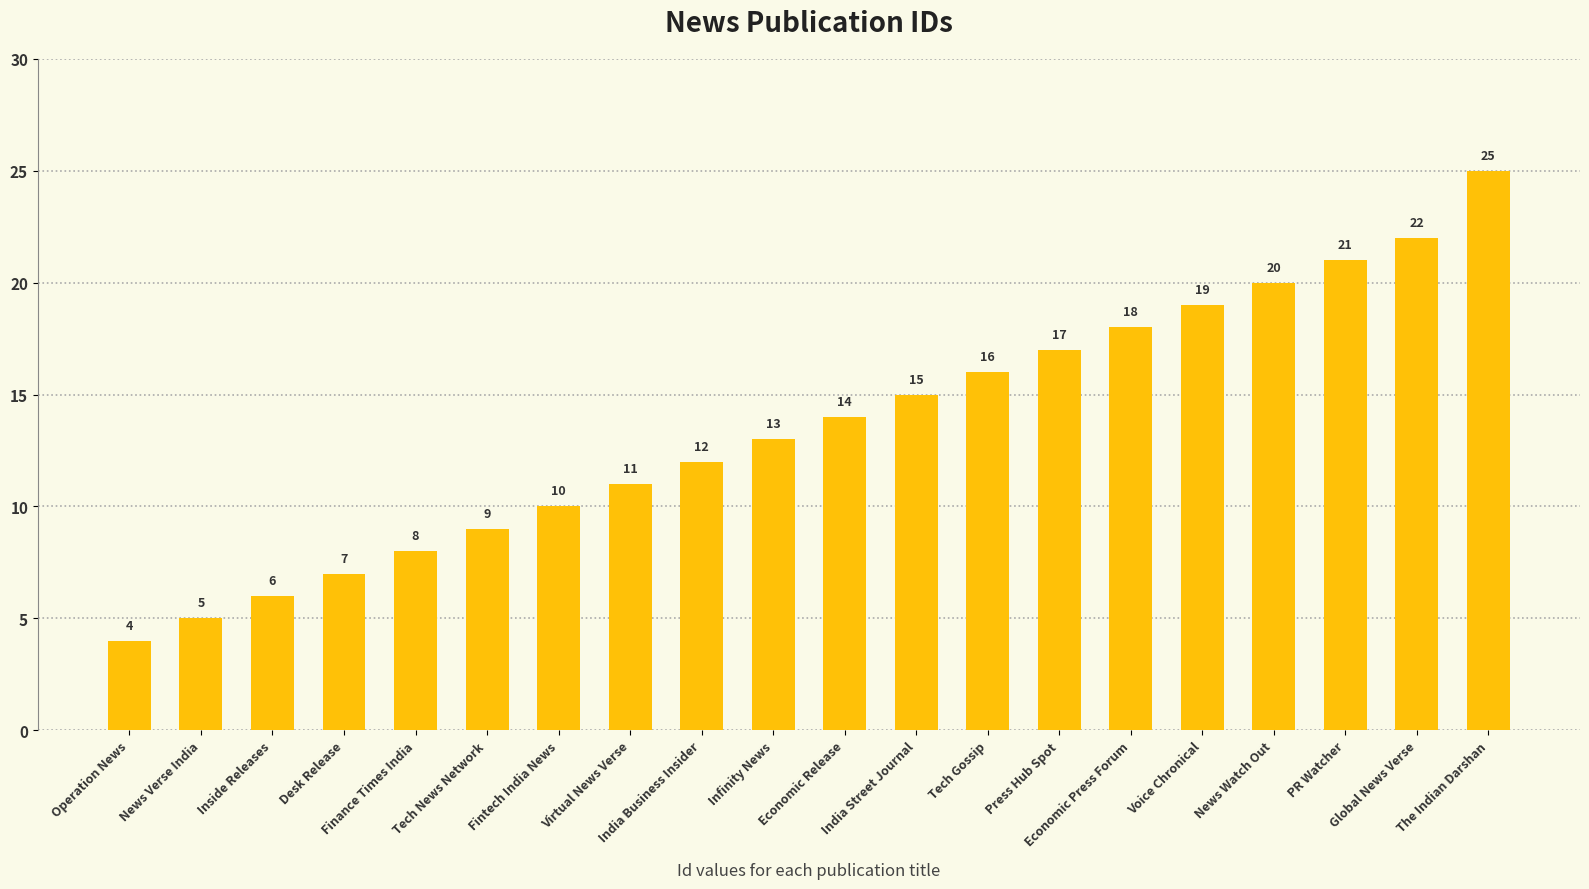

How many data points does each series have?

20